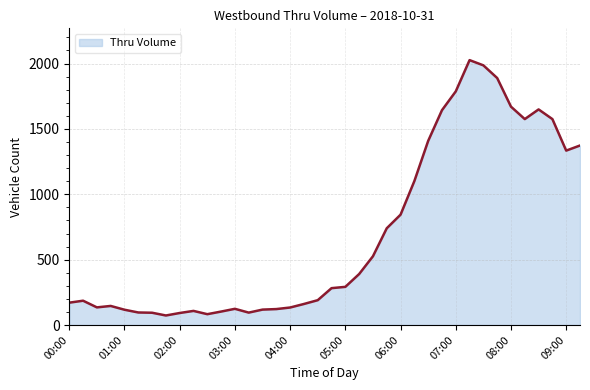

What is the difference between the maximum and minimum values?

1953